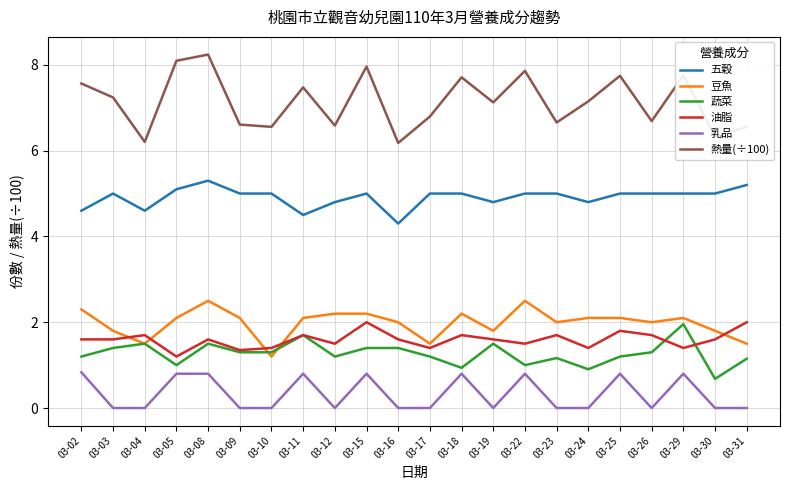

Which category has the lowest value in the 豆魚 series?

03-10